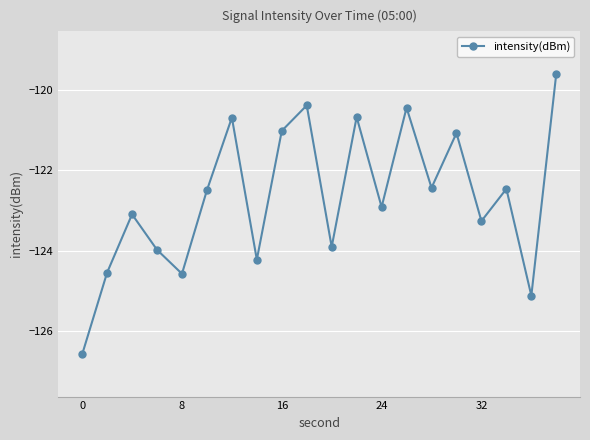

What is the average value?

-122.7